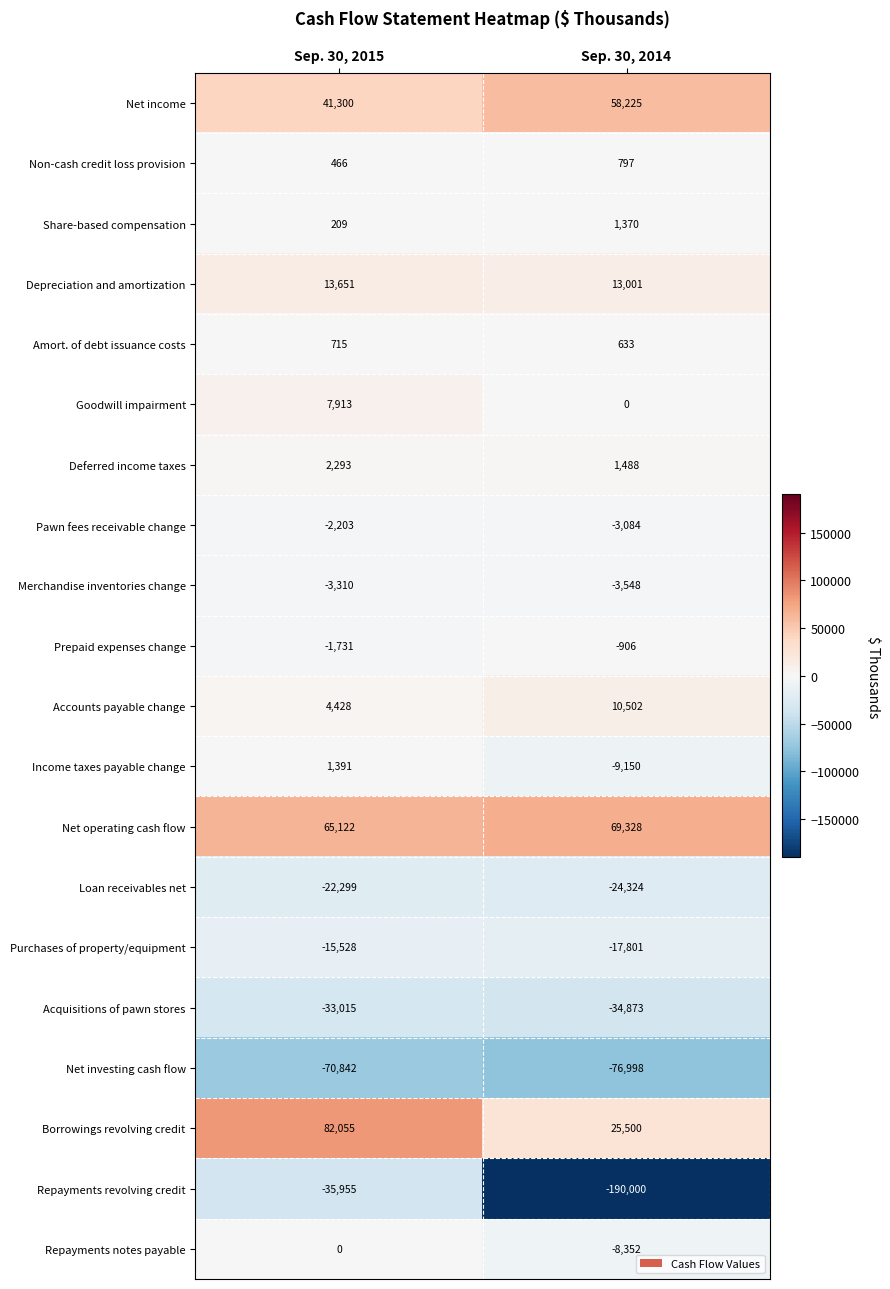

Which label corresponds to the largest value in the chart?

Sep. 30, 2015